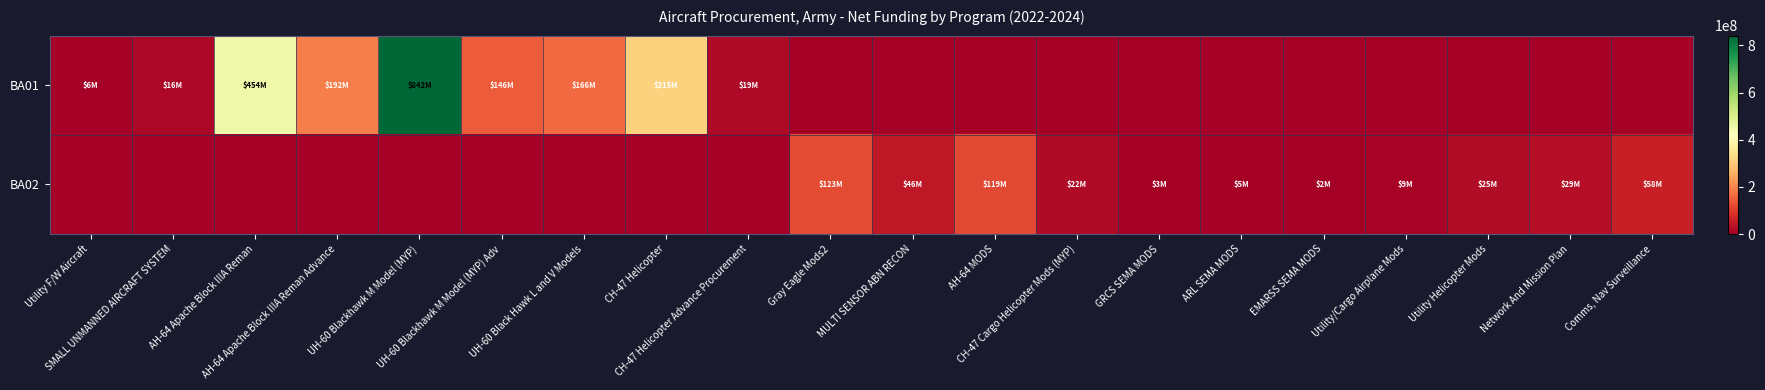

Which series has the largest total across all categories?

BA01